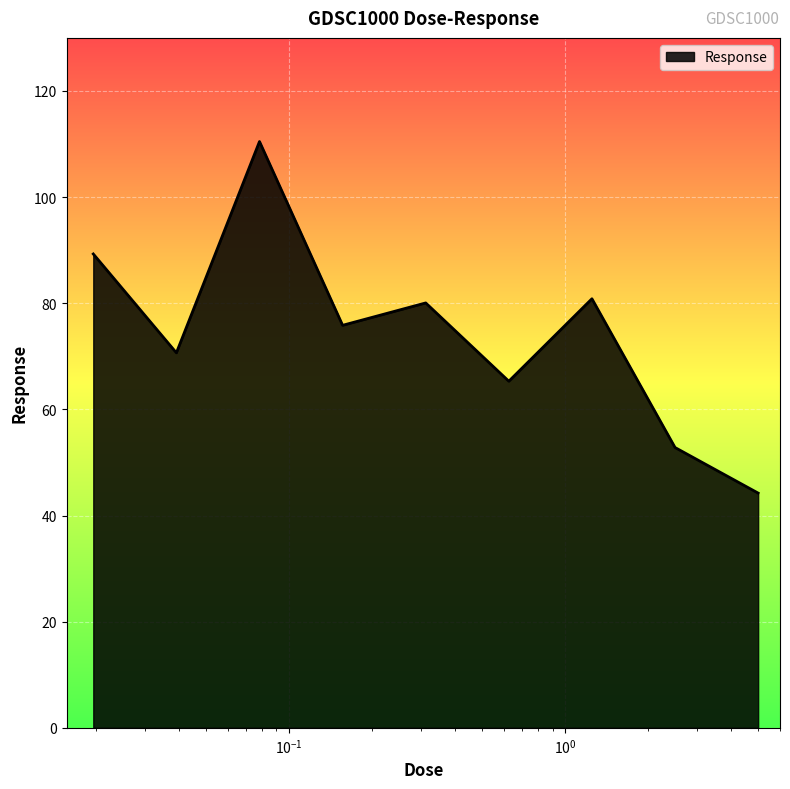

Reading left to right, transcribe all the data shown in this chart.

89.3	70.7	110.5	75.8	80.1	65.3	80.8	52.8	44.2